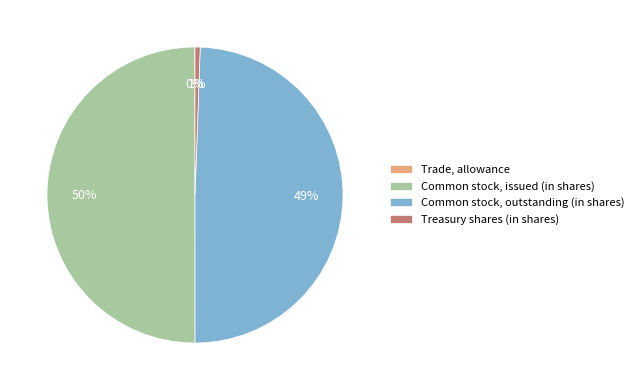

To the nearest percent, what is the difference between the largest and smallest slice percentages?

50%